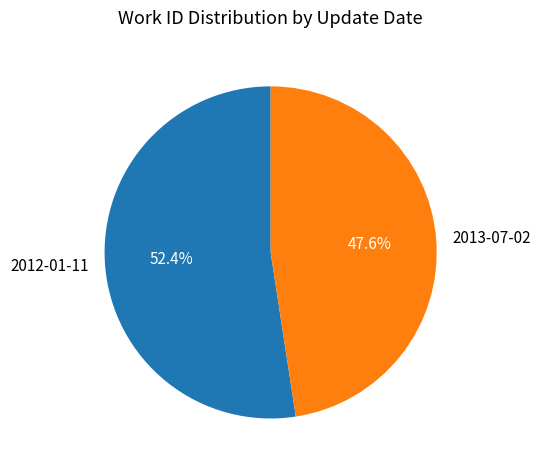

Which category has the biggest portion of the pie?

2012-01-11